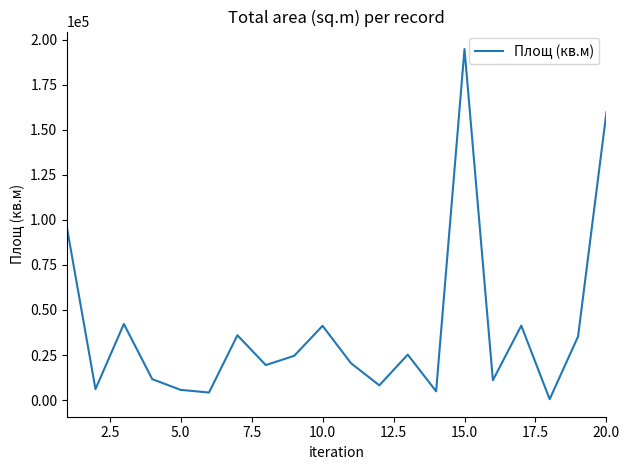

How many interior local valleys (lower than both neighbors) does the data have?

7